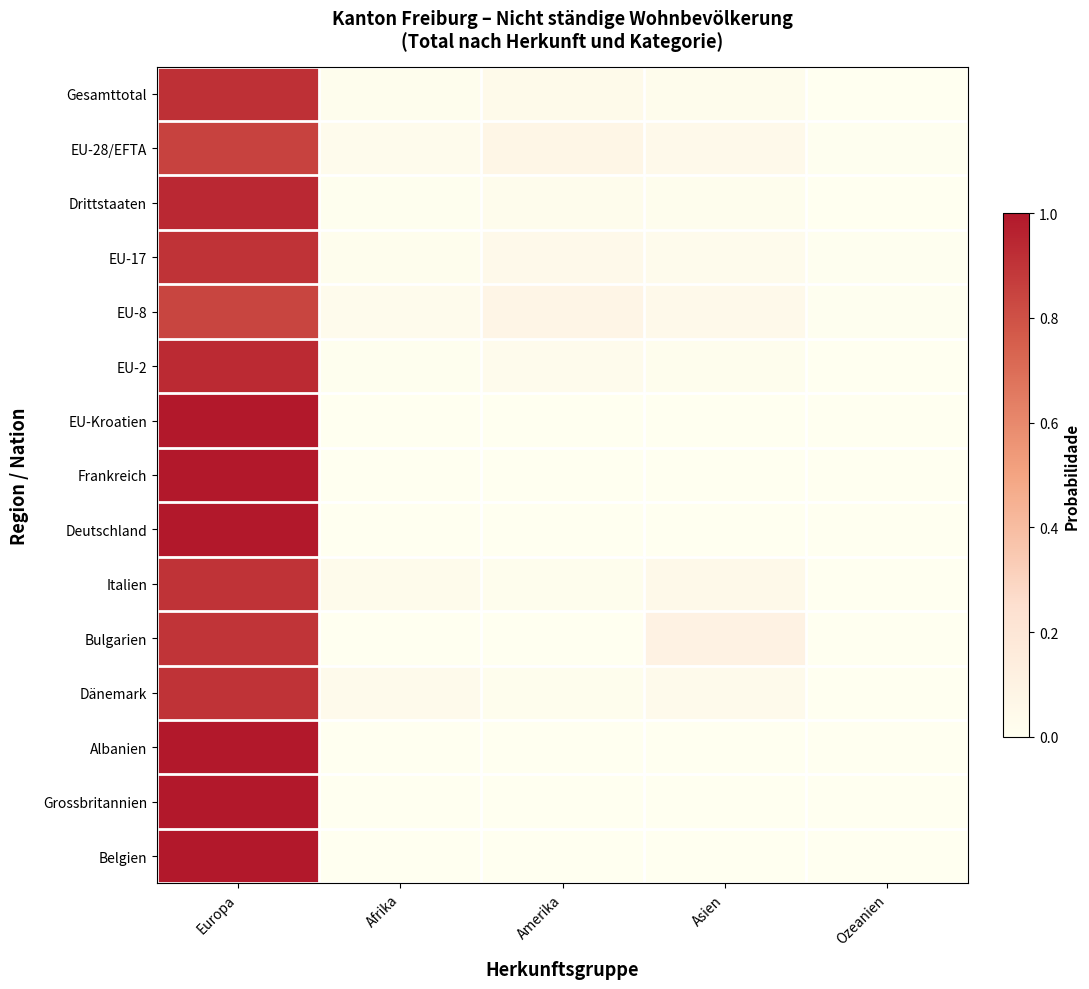

How many data points does each series have?

5